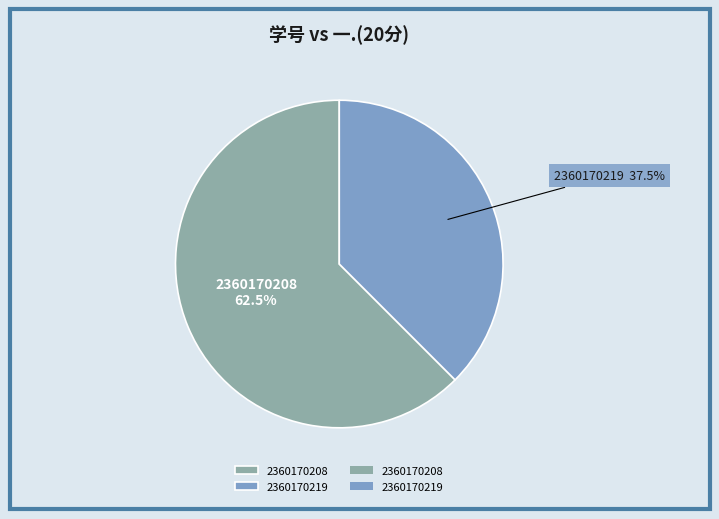

To the nearest percent, what is the average slice percentage?

50%